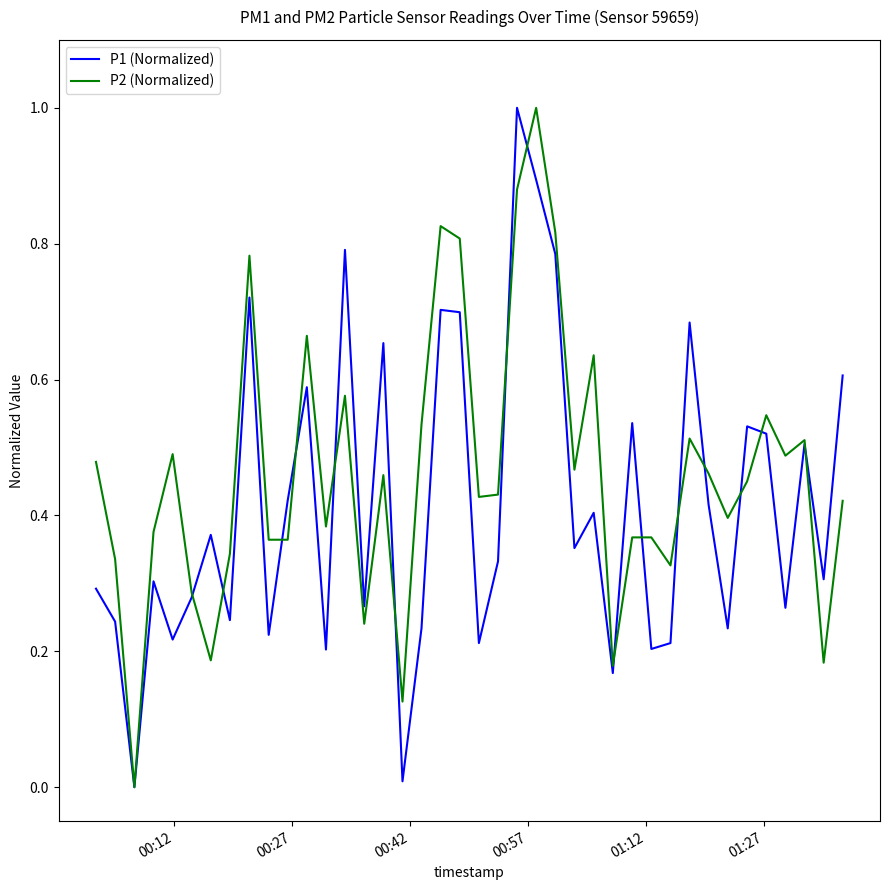

What is the maximum value for P1 (Normalized)?

1.0